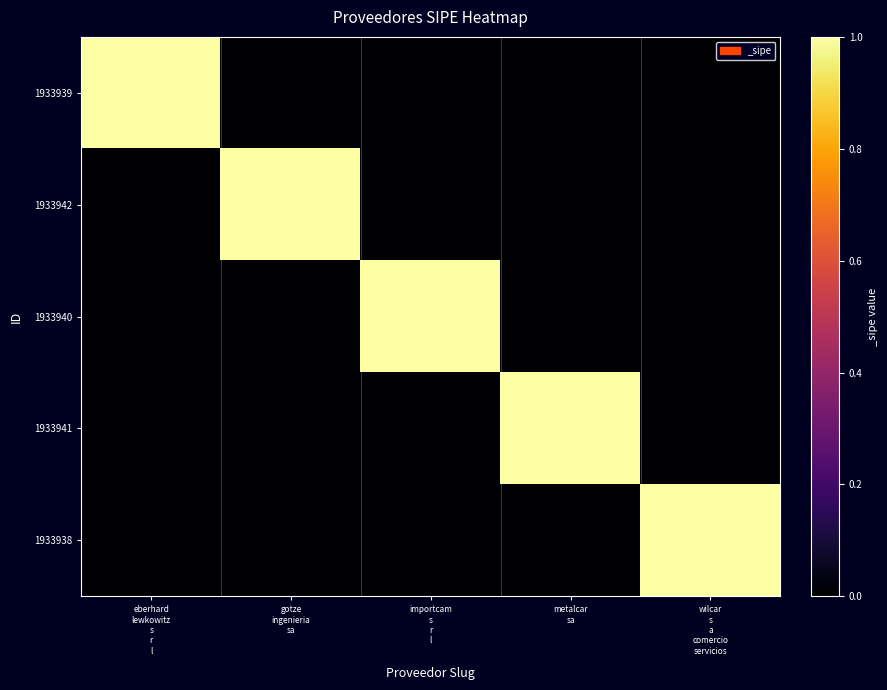

Between importcam
s
r
l and gotze
ingenieria
sa, which is larger?

importcam
s
r
l